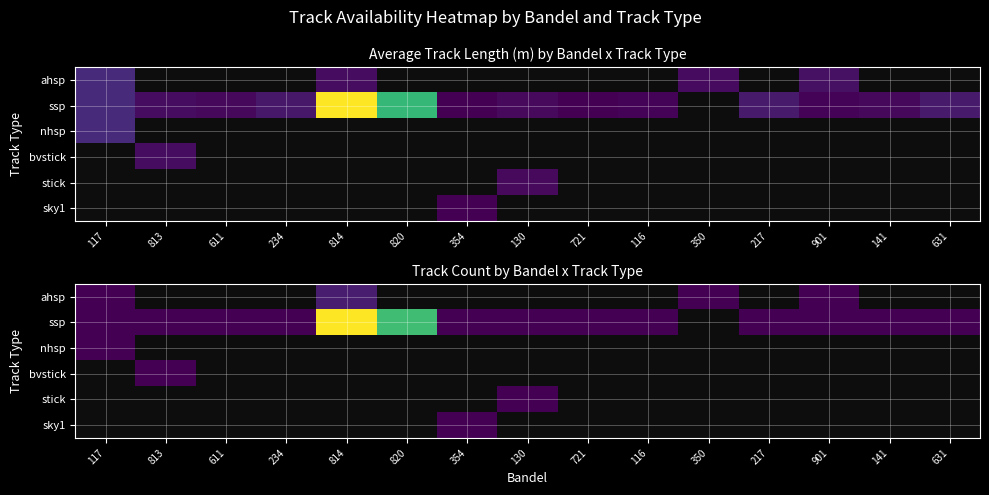

Count the number of data series in this chart.

6